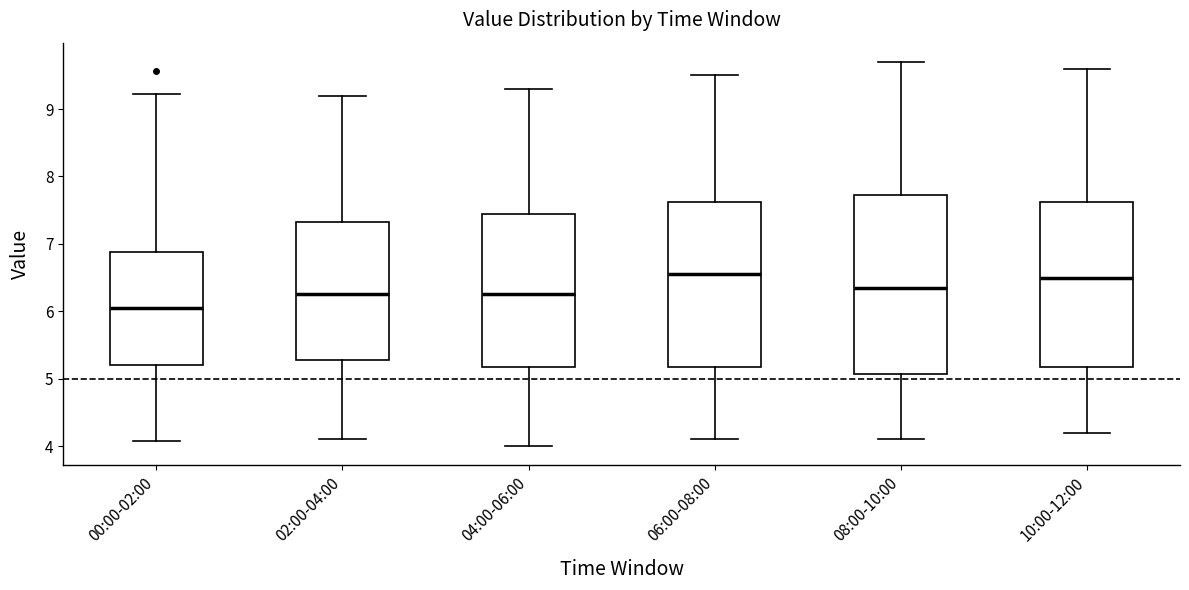

Reading left to right, read every box against the y-axis: the position of its median line, the range the box covers, and the ends of its whiskers. The values are not printed on the chart, so give them approximately, as read against the axis.

00:00-02:00: median 6.1, box 5.2 to 6.9, whiskers 4.1 to 9.2
02:00-04:00: median 6.3, box 5.3 to 7.3, whiskers 4.1 to 9.2
04:00-06:00: median 6.3, box 5.2 to 7.5, whiskers 4.0 to 9.3
06:00-08:00: median 6.6, box 5.2 to 7.6, whiskers 4.1 to 9.5
08:00-10:00: median 6.4, box 5.1 to 7.7, whiskers 4.1 to 9.7
10:00-12:00: median 6.5, box 5.2 to 7.6, whiskers 4.2 to 9.6